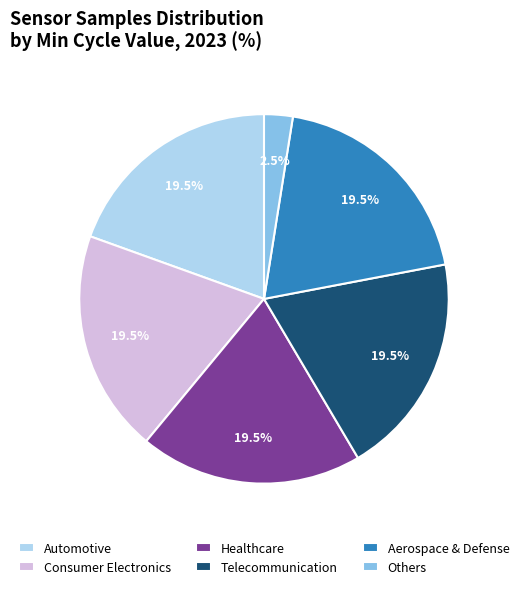

Which category has the smallest portion of the pie?

Others